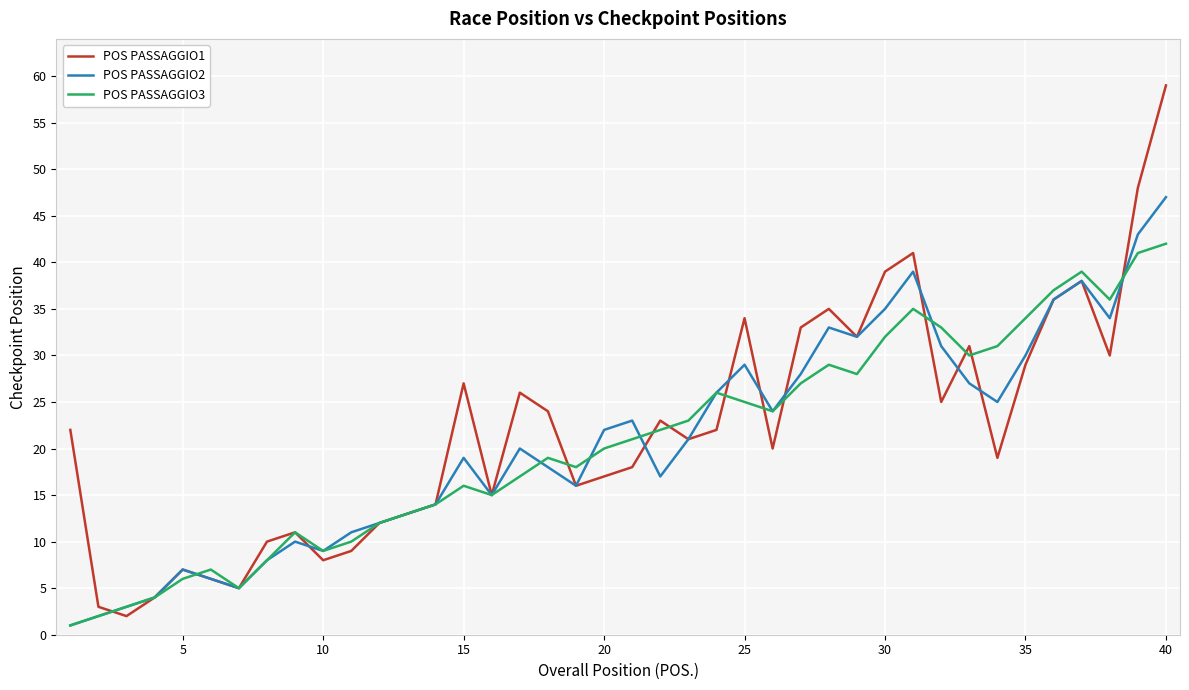

Which series ends up on top after the final intersection of POS PASSAGGIO2 and POS PASSAGGIO1?

POS PASSAGGIO1